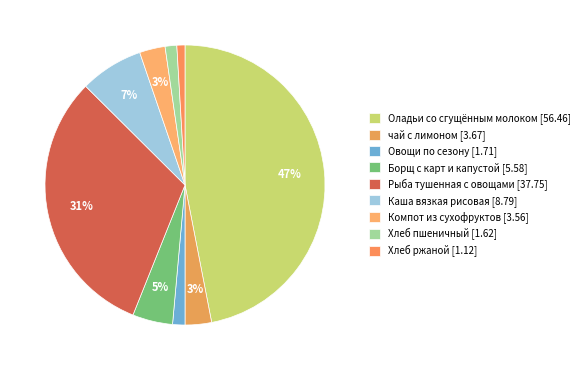

Between Хлеб ржаной and Компот из сухофруктов, which is larger?

Компот из сухофруктов